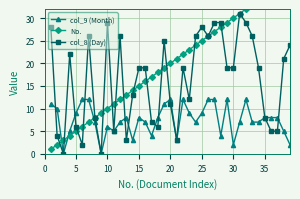

What is the average value of the col_9 (Month) series?

7